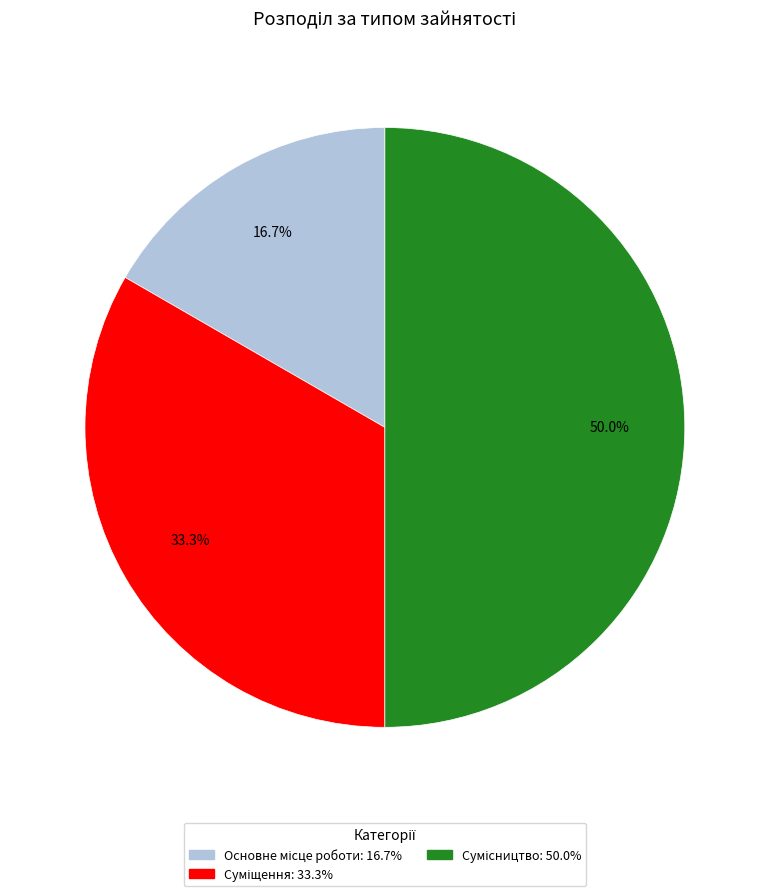

Which category has the smallest portion of the pie?

Основне місце роботи